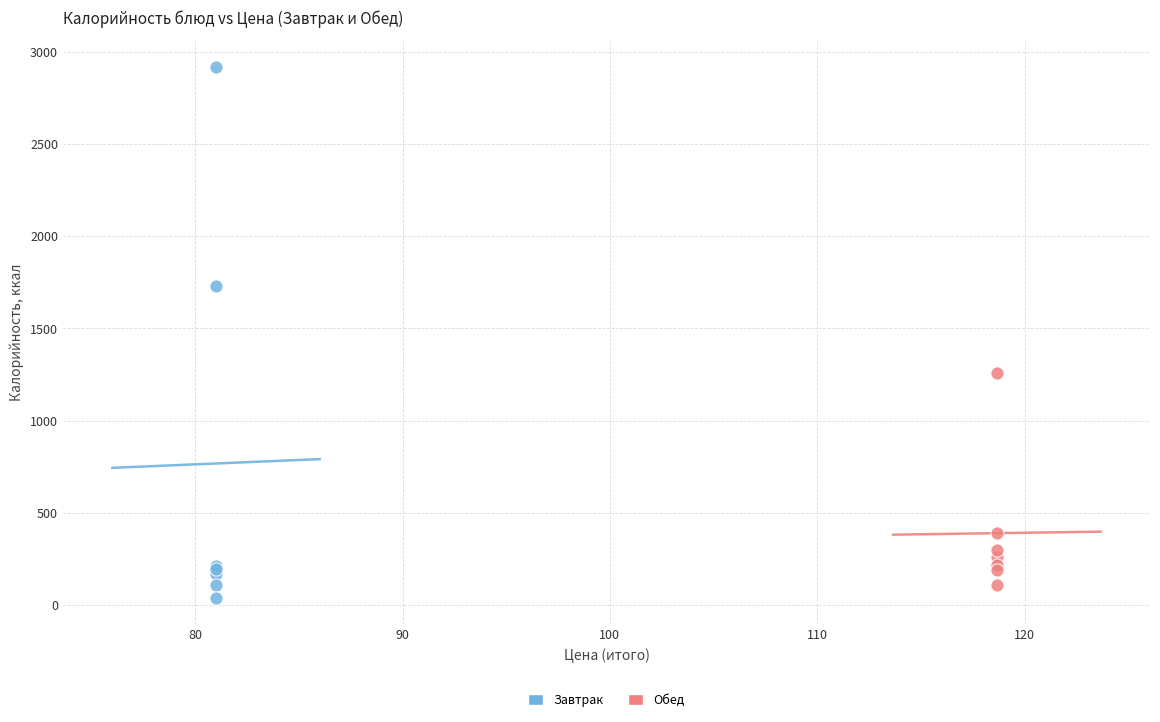

Which series reaches the minimum Y coordinate?

Завтрак